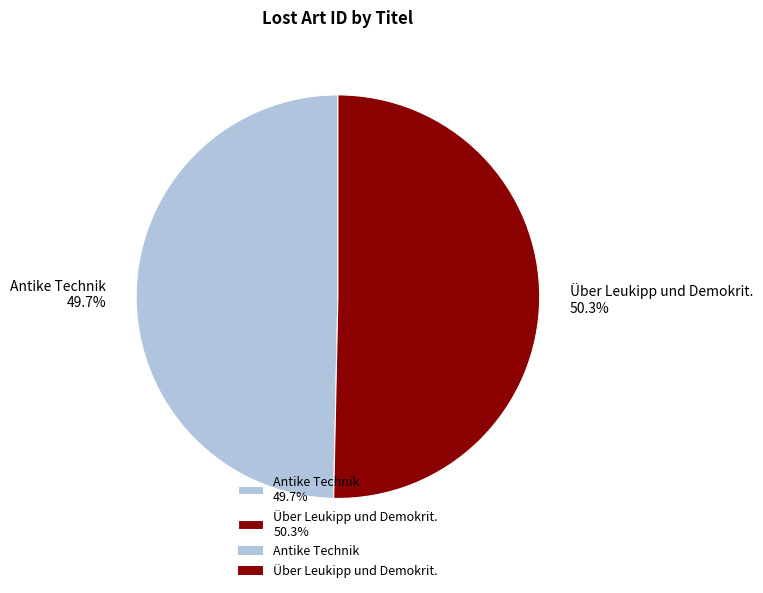

What percentage is NOT represented by Antike Technik?

50.3%